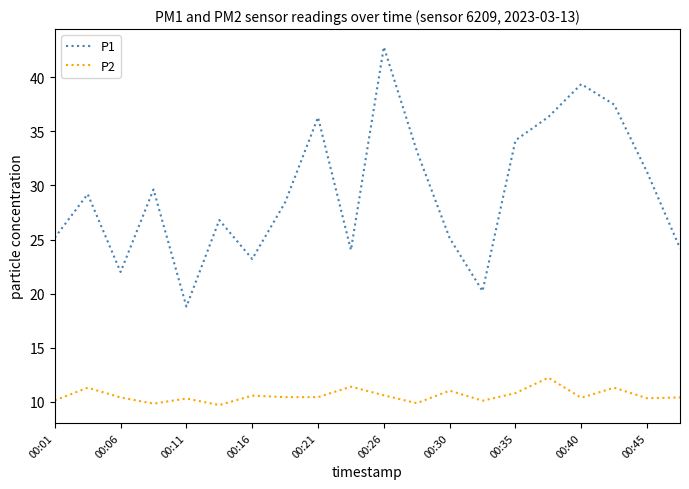

What is the lowest value of the P1 series?

18.8